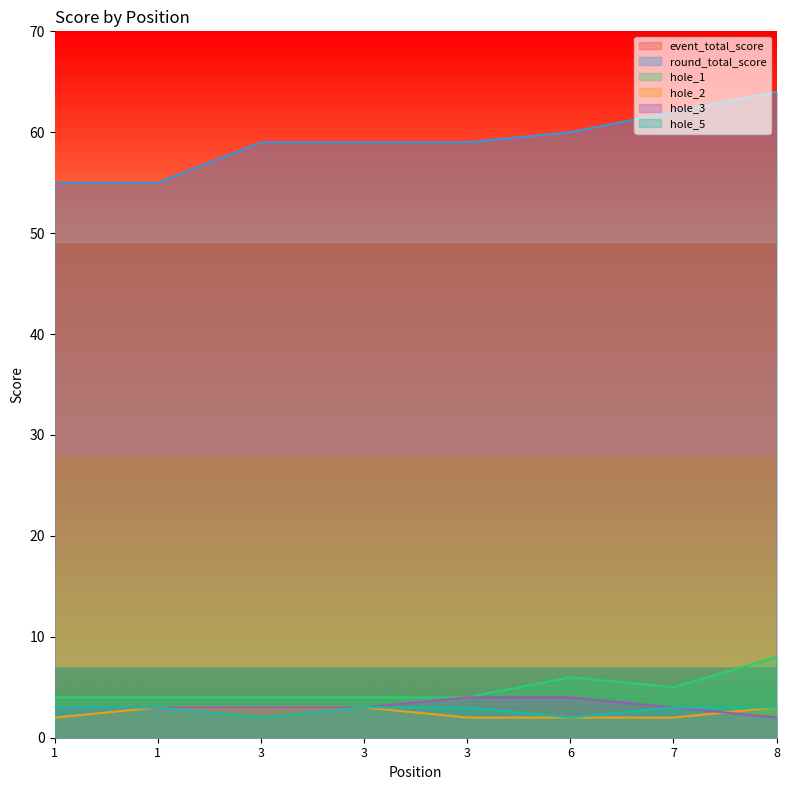

What is the sum of all hole_5 values?

22